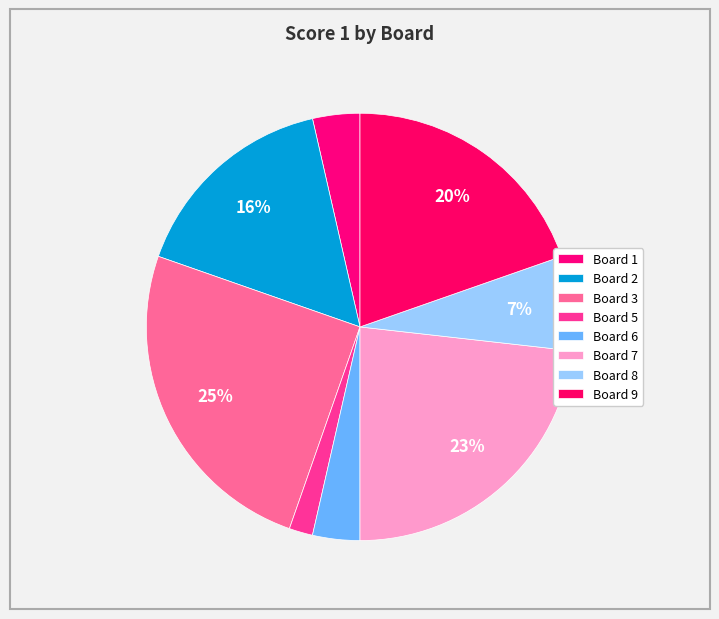

Do Board 6 and Board 1 together represent more than half of the pie?

No